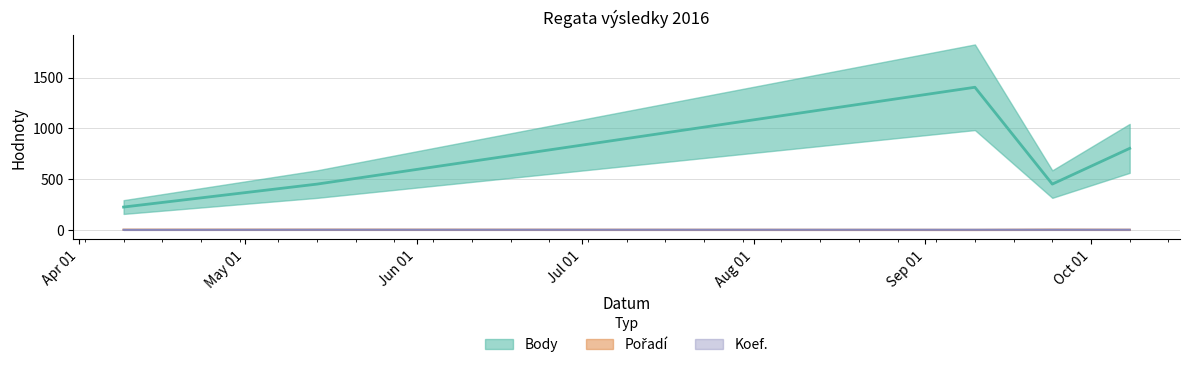

The Koef. series shows 1 at 2016-09-24. True or false?

False